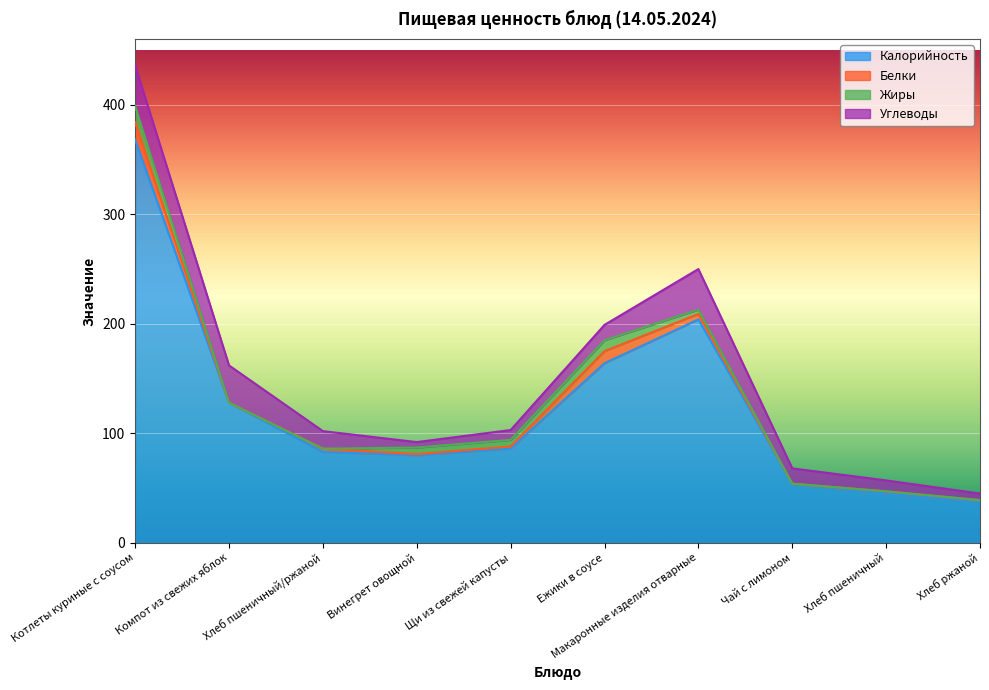

At which label is Белки closest to 8?

Ежики в соусе